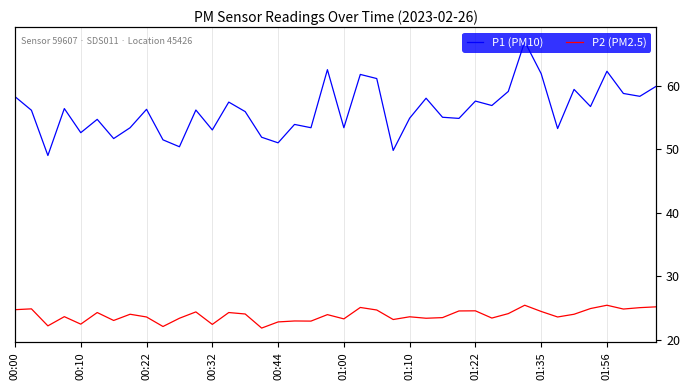

What position from the left is 01:00?

21